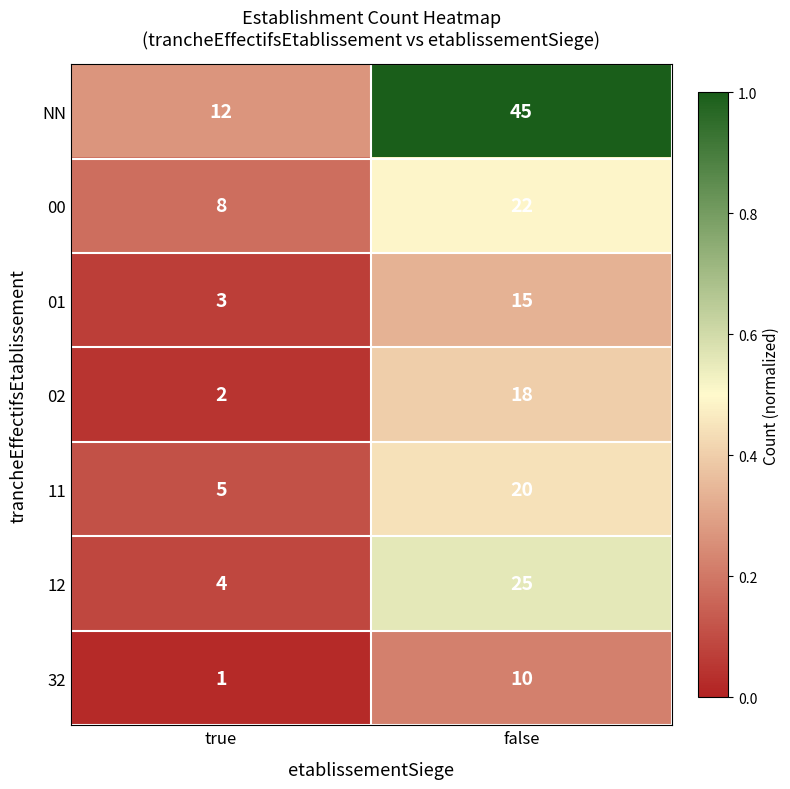

Reading right to left, transcribe all the data shown in this chart.

NN: 45	12
00: 22	8
01: 15	3
02: 18	2
11: 20	5
12: 25	4
32: 10	1